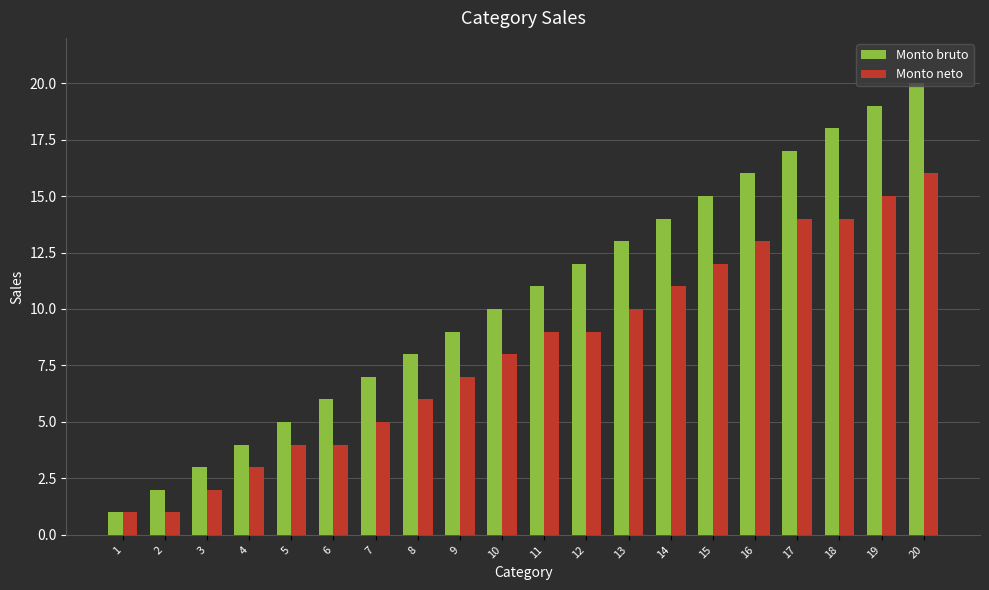

Reading left to right, extract all data points from this chart.

Monto bruto: 1	2	3	4	5	6	7	8	9	10	11	12	13	14	15	16	17	18	19	20
Monto neto: 1	1	2	3	4	4	5	6	7	8	9	9	10	11	12	13	14	14	15	16